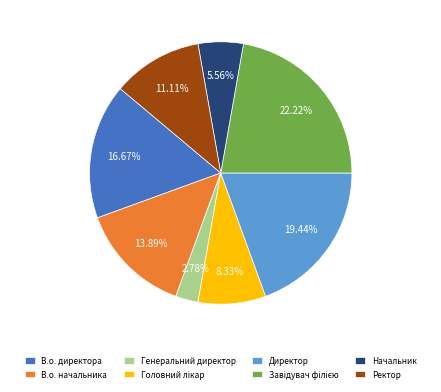

What is the smallest slice in the pie chart?

Генеральний директор